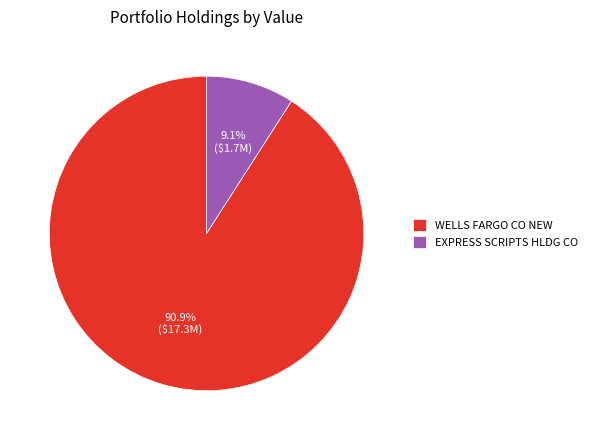

True or false: WELLS FARGO CO NEW accounts for 91% of the total.

True